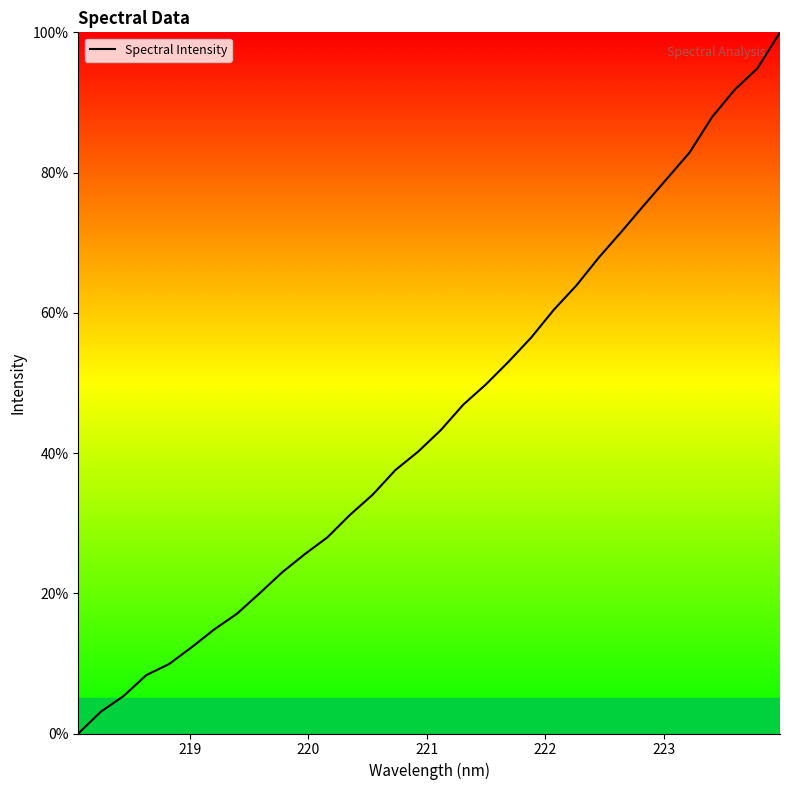

How many values are below 43?

16